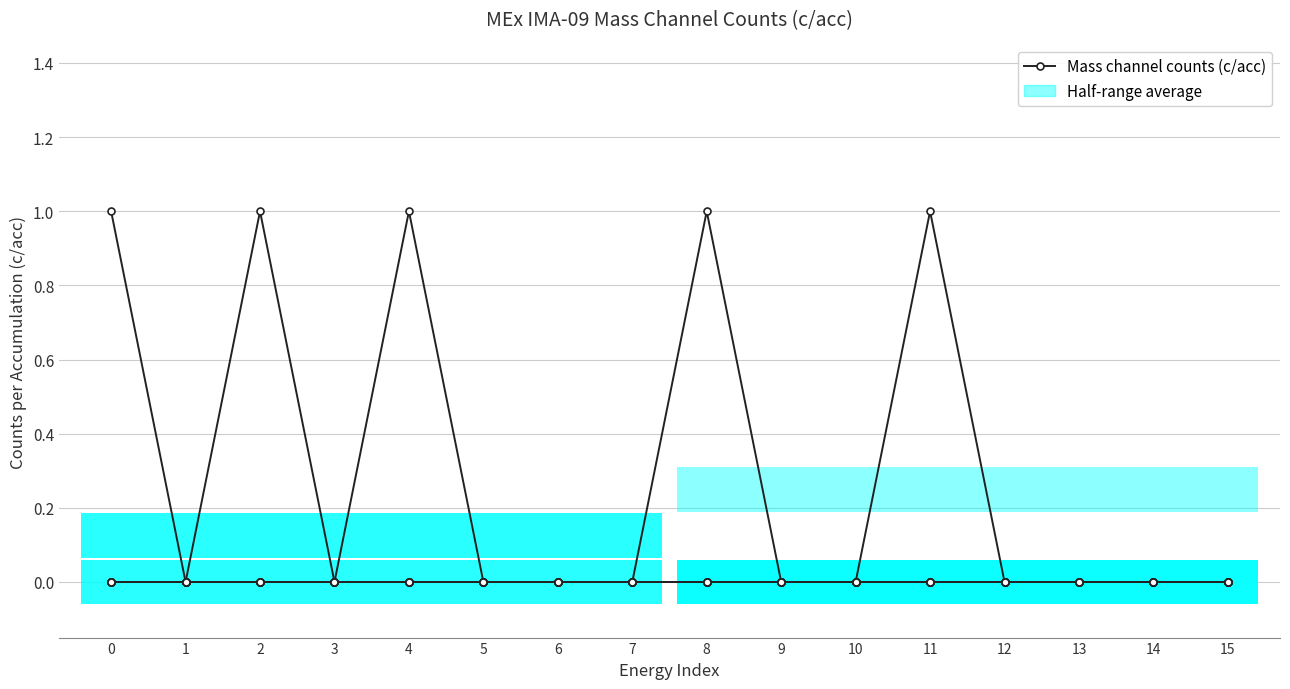

What is the total value across all series at 0?

1